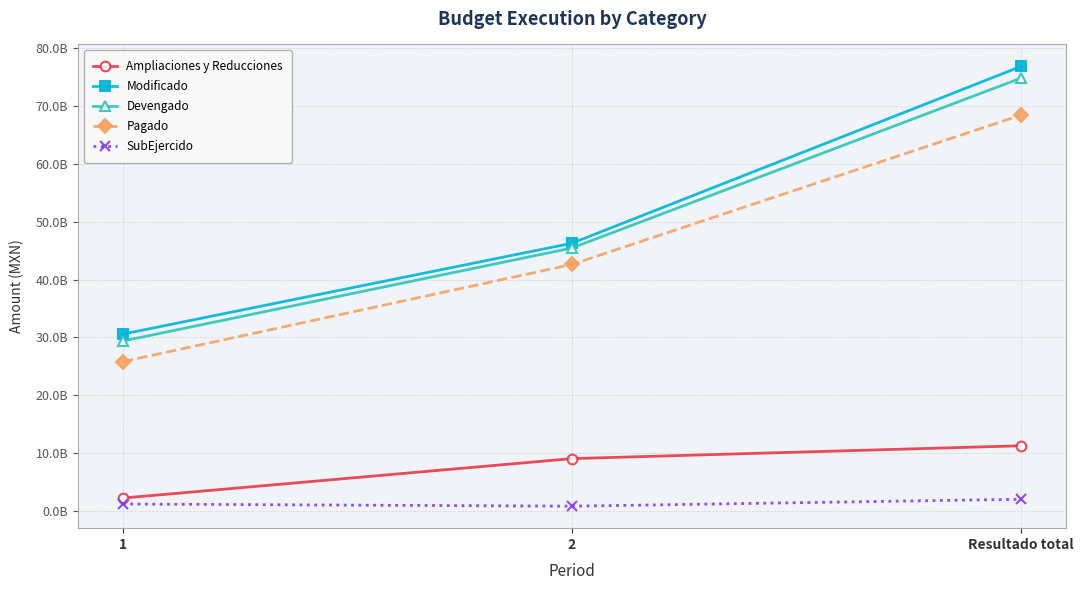

True or false: Devengado has a value of 74857269629.7 at Resultado total.

True